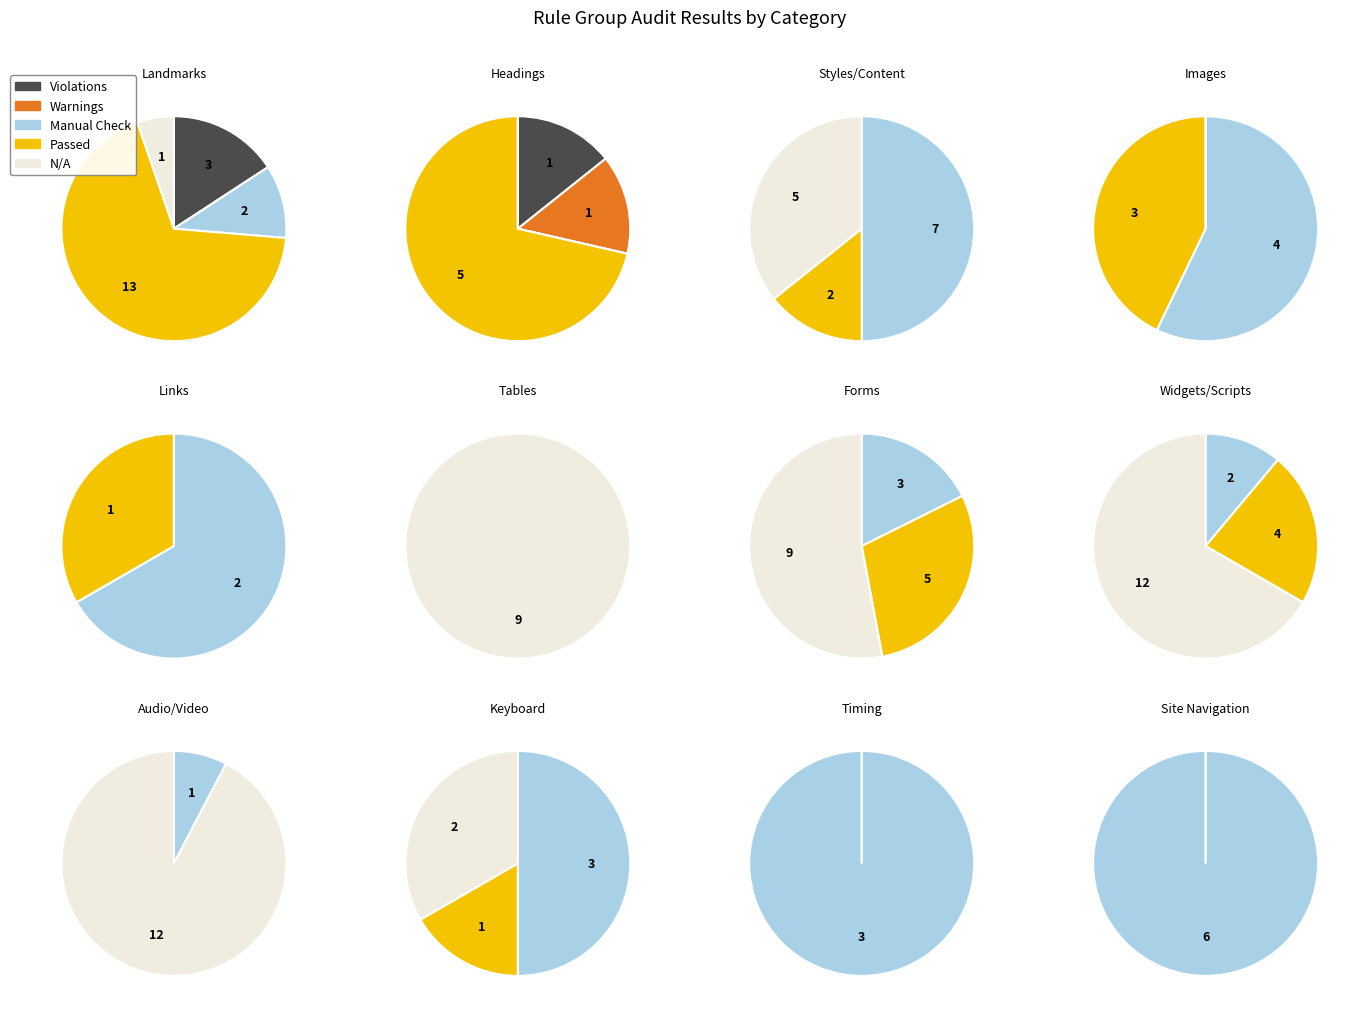

The Links slice represents 1% of the pie. True or false?

False